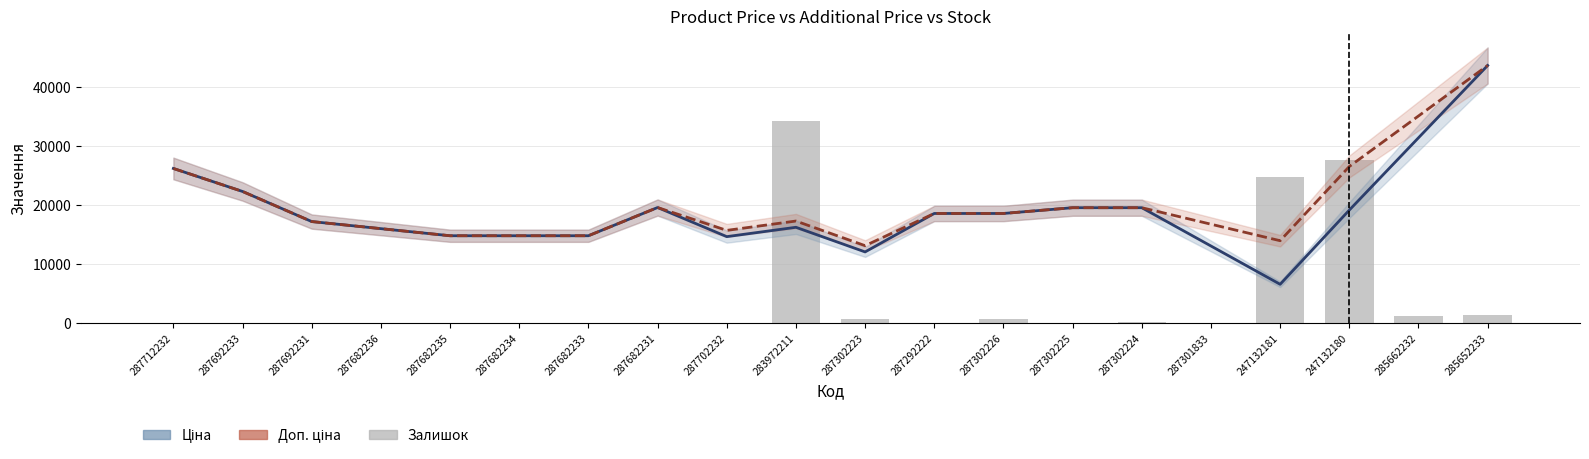

What is the value of the Доп. ціна bar at the 2nd from the left?

22314.8